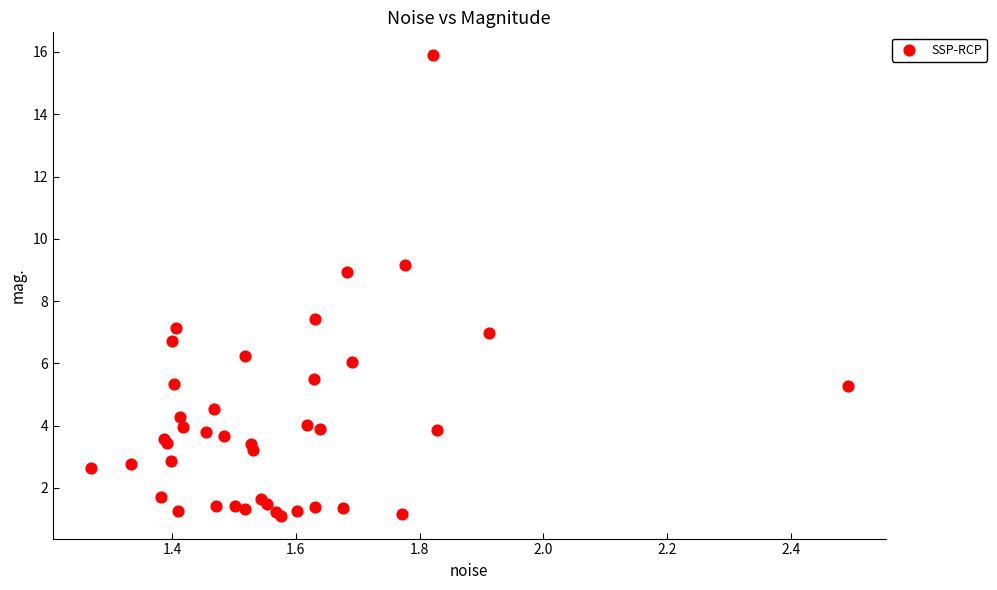

What Y value in the scatter plot is closest to 8?

7.4